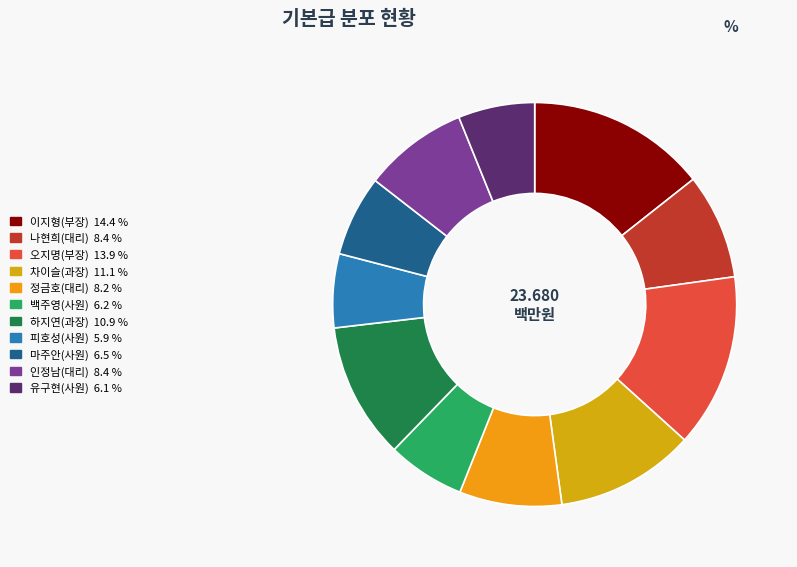

What percentage is the 마주안(사원) slice, to the nearest percent?

6%